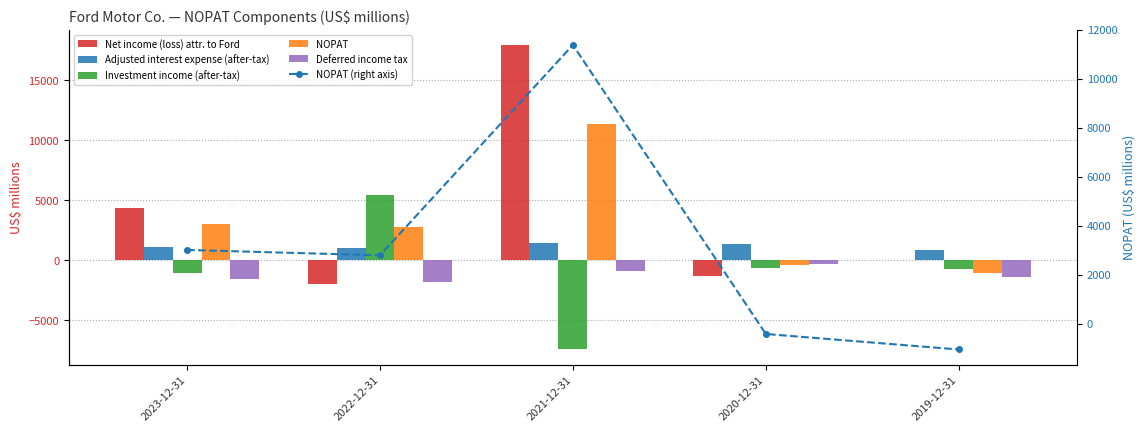

How many series are shown in this chart?

6